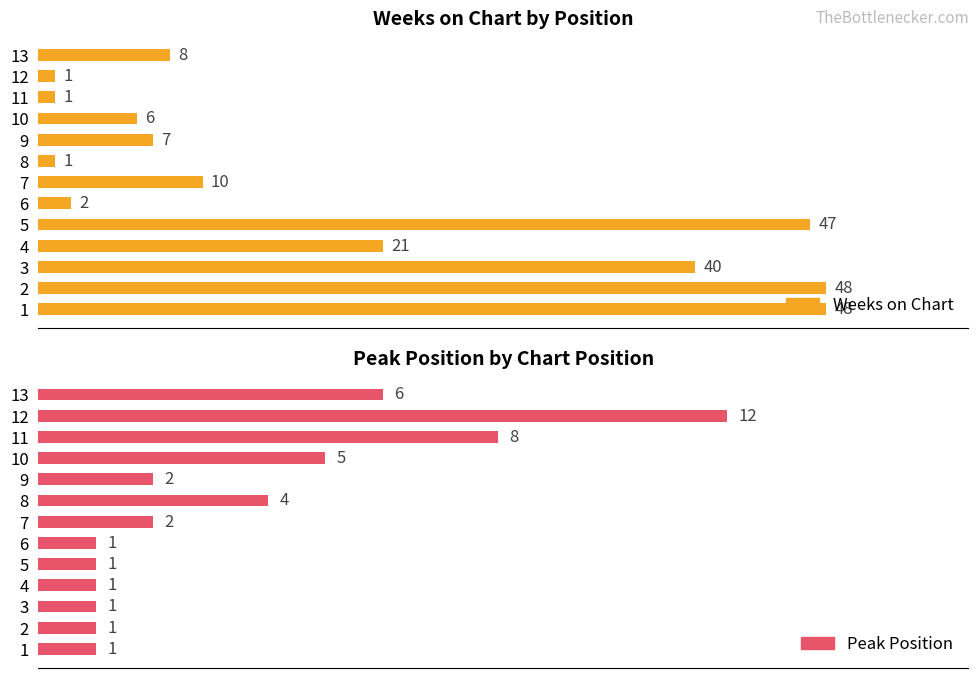

What is the lowest value of the Weeks on Chart series?

1